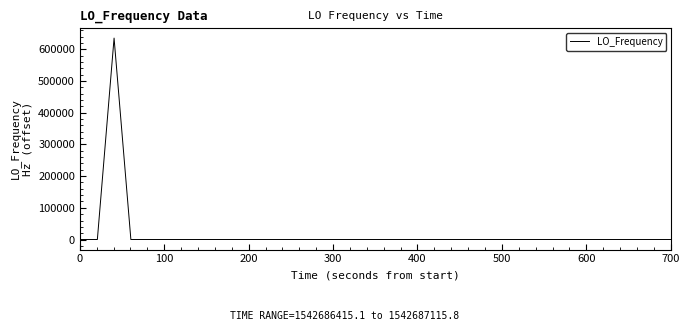

What is the greatest value displayed?

635706.9